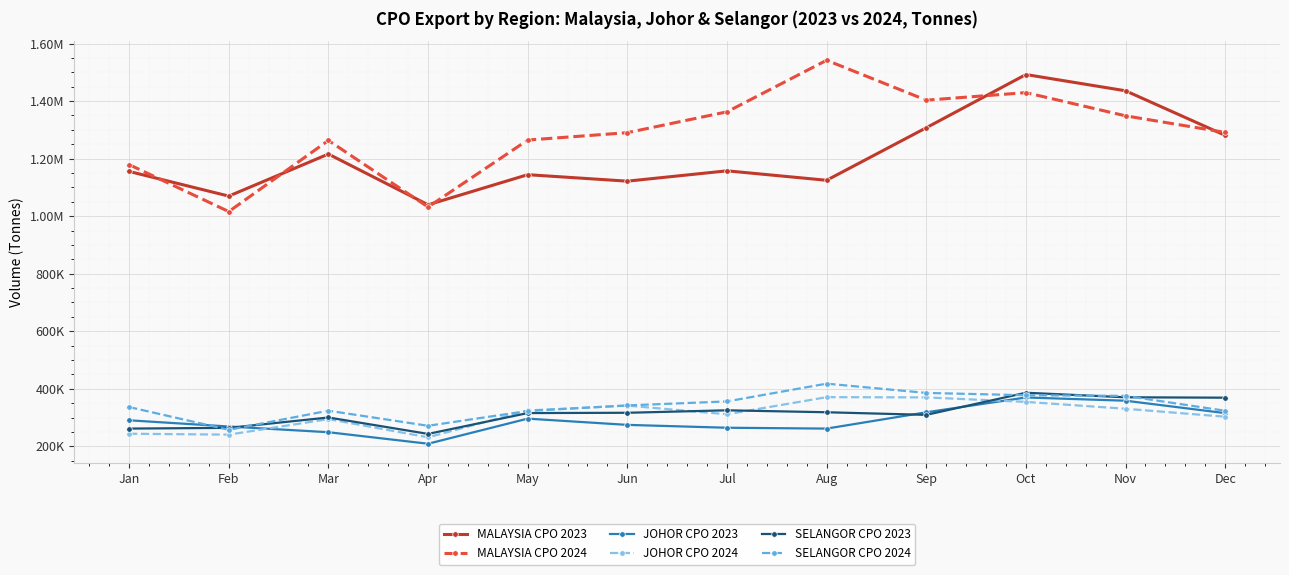

True or false: MALAYSIA CPO 2024 and JOHOR CPO 2024 intersect in this chart.

False